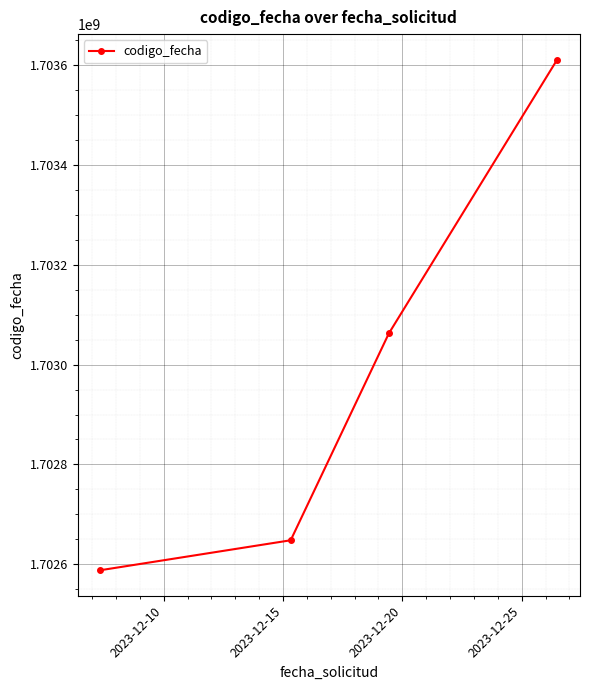

What is the difference between the maximum and second lowest values?

962308